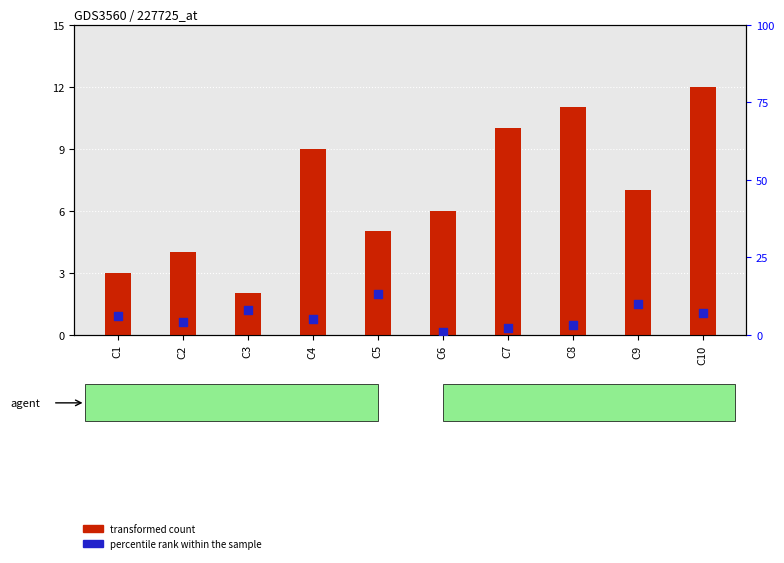

Is the value of percentile rank within the sample at C9 greater than the value of transformed count at C6?

Yes